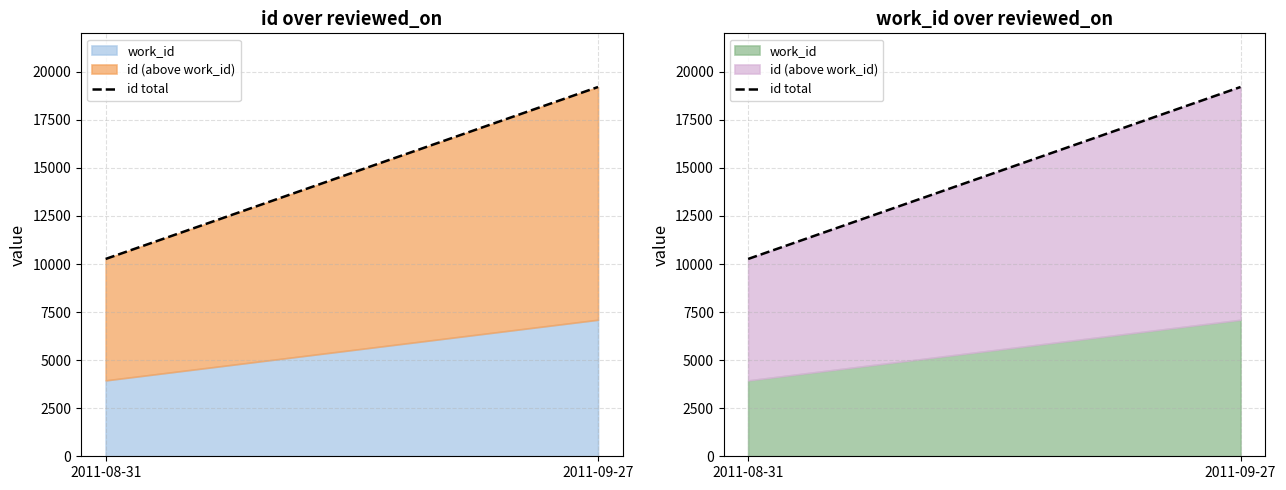

How many categories are shown in the chart?

2